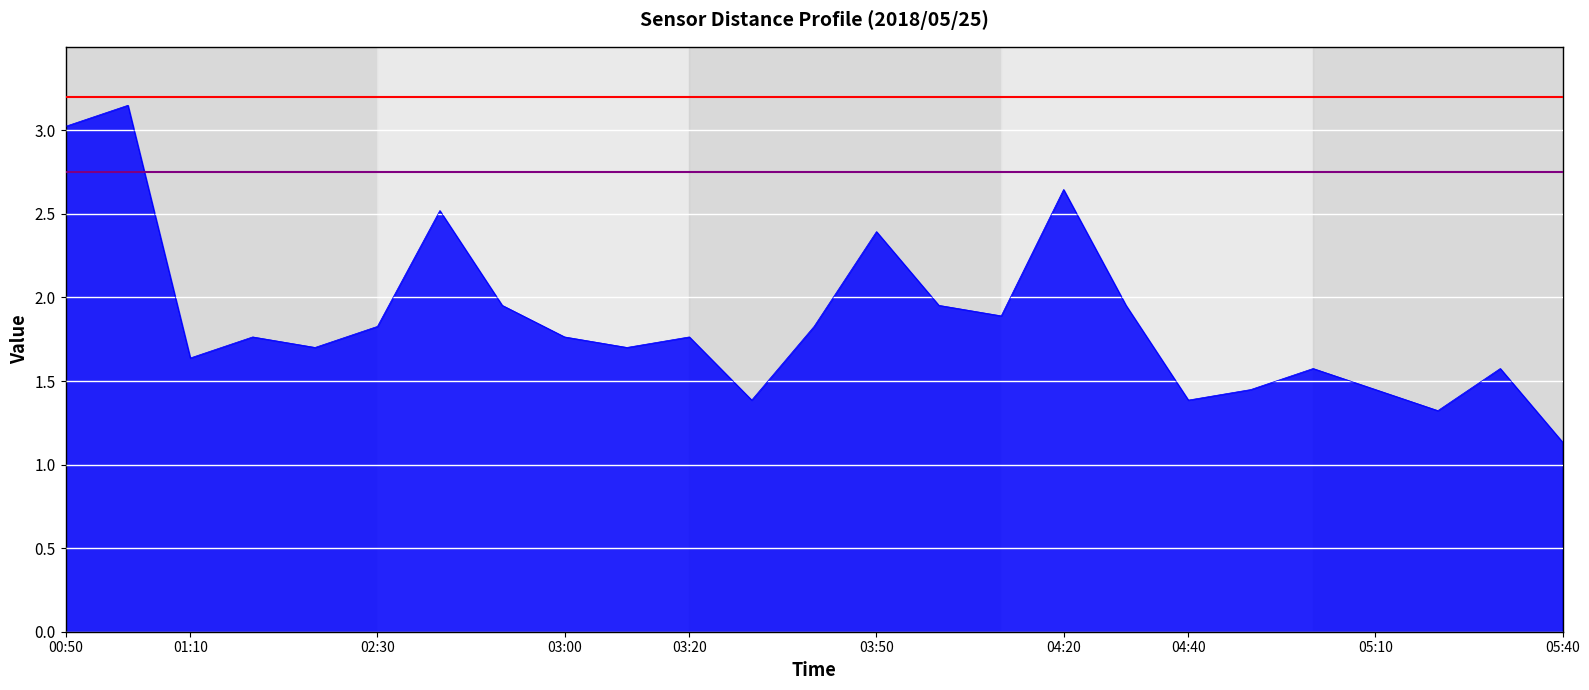

What is the spread (max minus min) of values at 04:10?

0.9